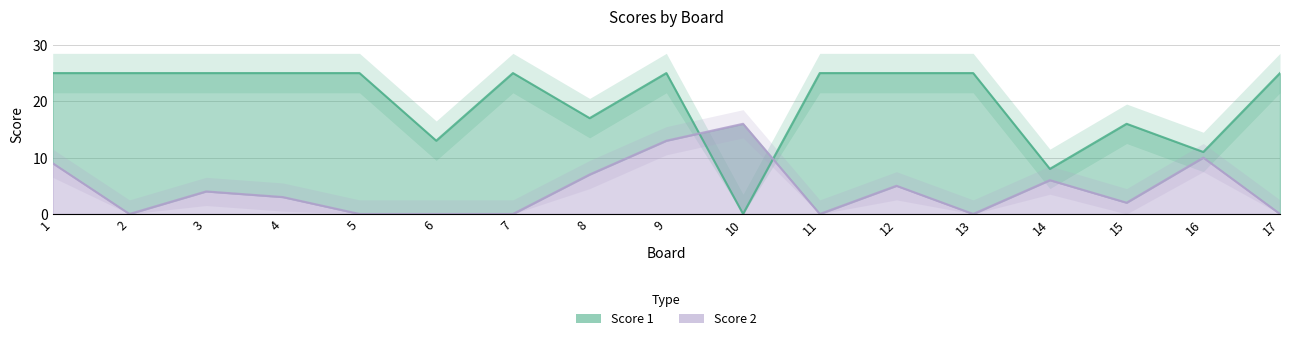

Rank the series at 17 from highest to lowest value.

Score 1, Score 2